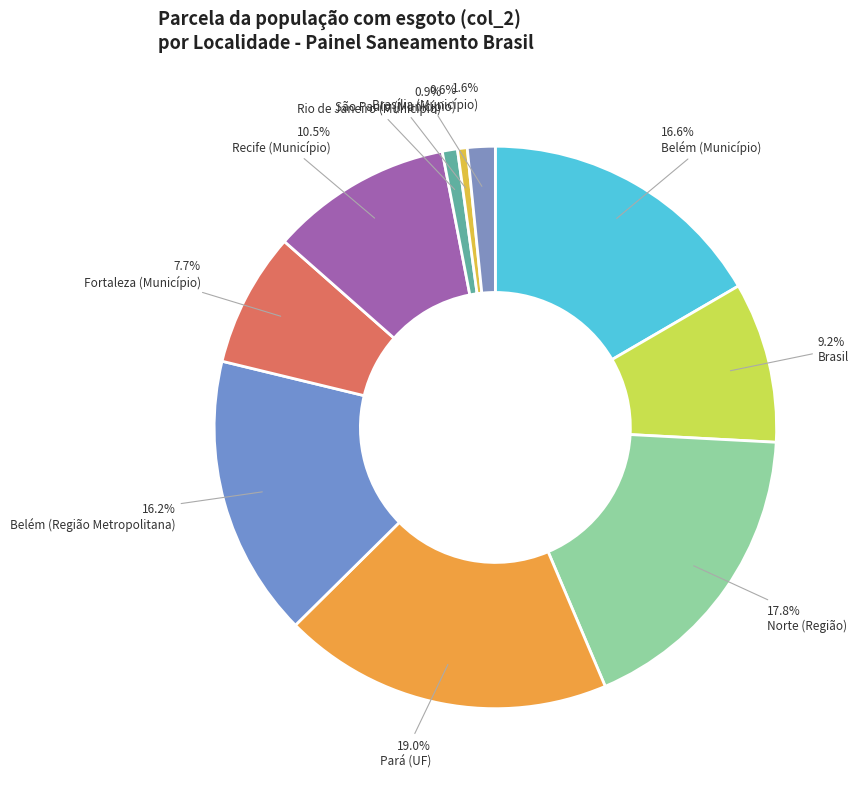

Is it true that Brasil is 1% of the pie?

False